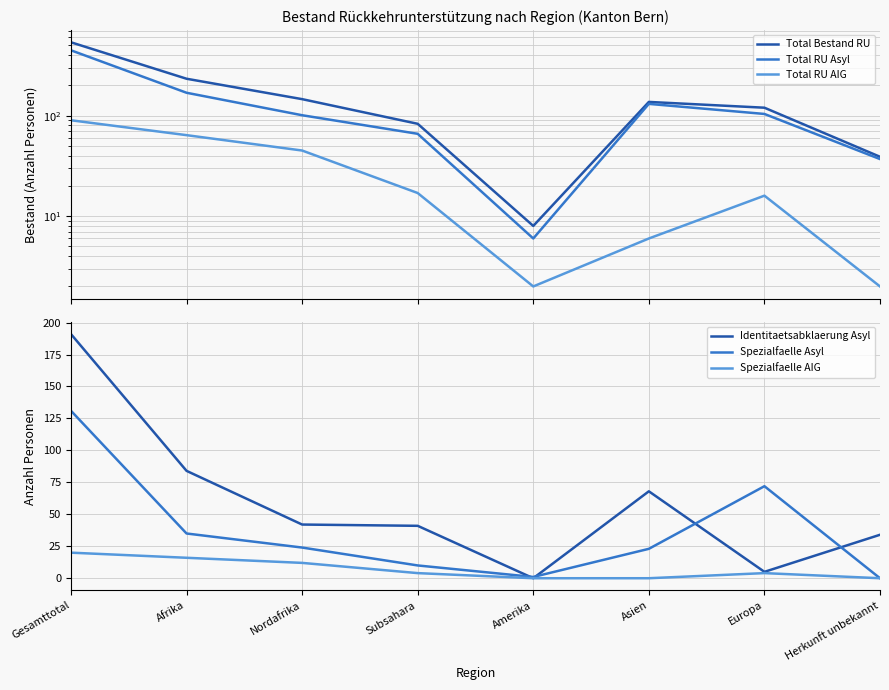

What is the maximum value shown in the chart?

537